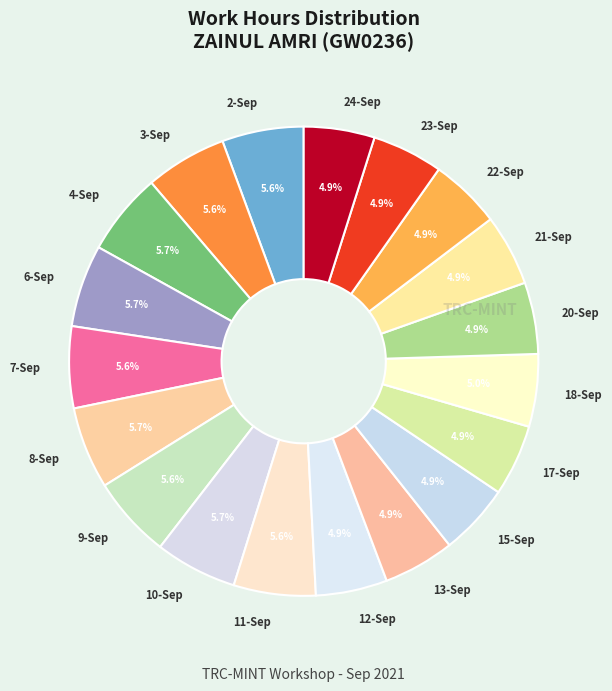

What portion of the pie excludes 7-Sep?

94.4%